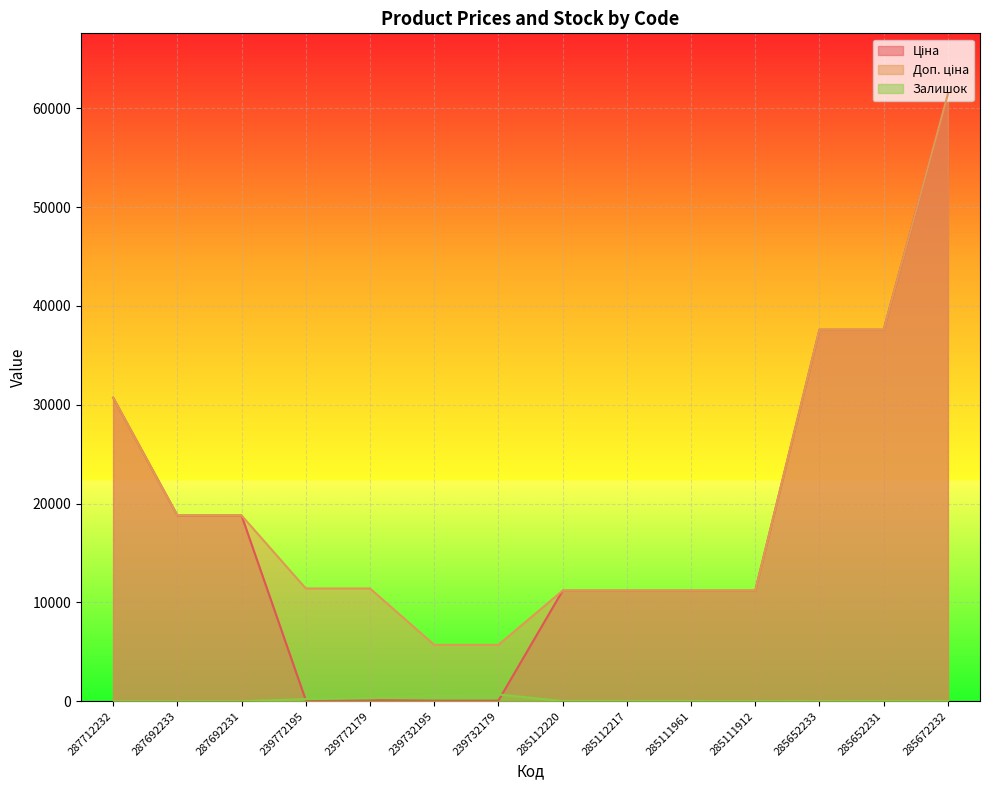

After their last crossing, which series has the higher values: Ціна or Залишок?

Ціна